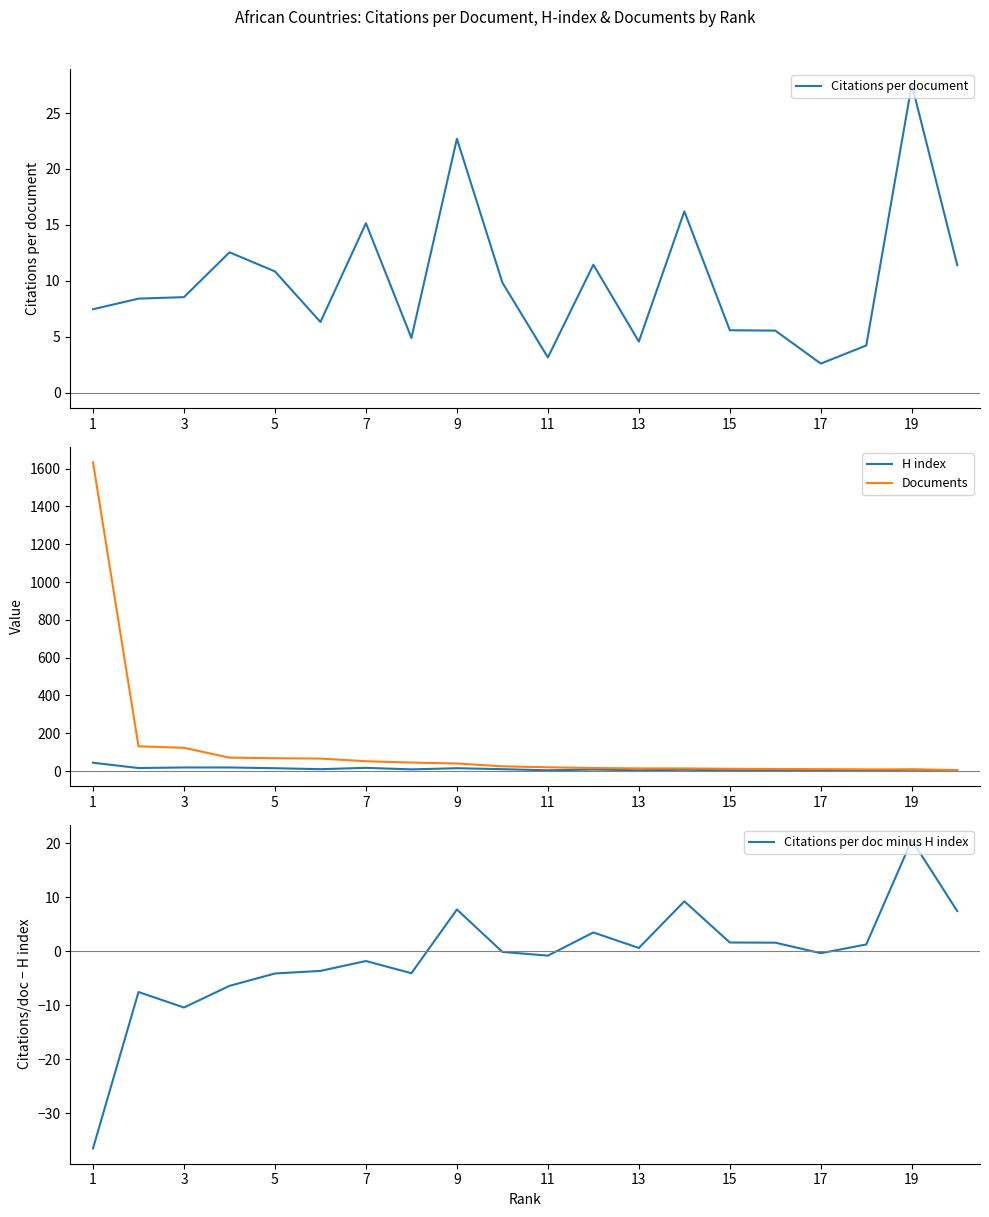

How many values in the Citations per doc minus H index series exceed 0?

9